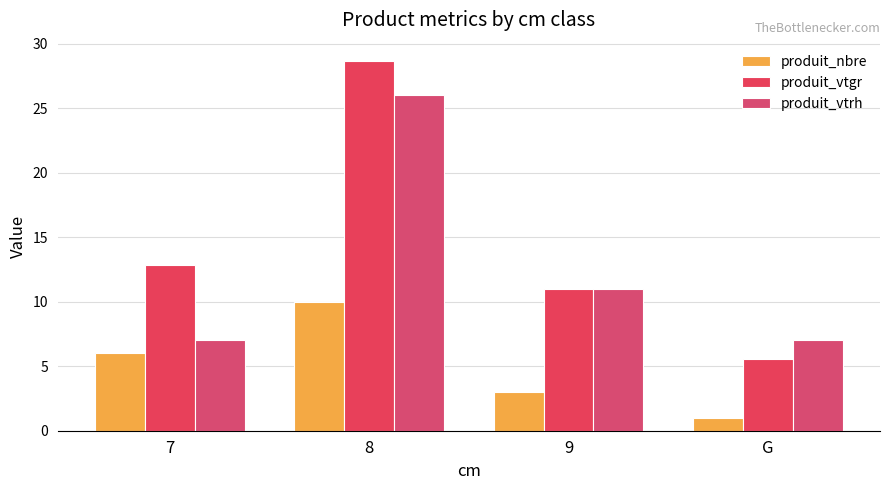

What position from the right is 7?

4